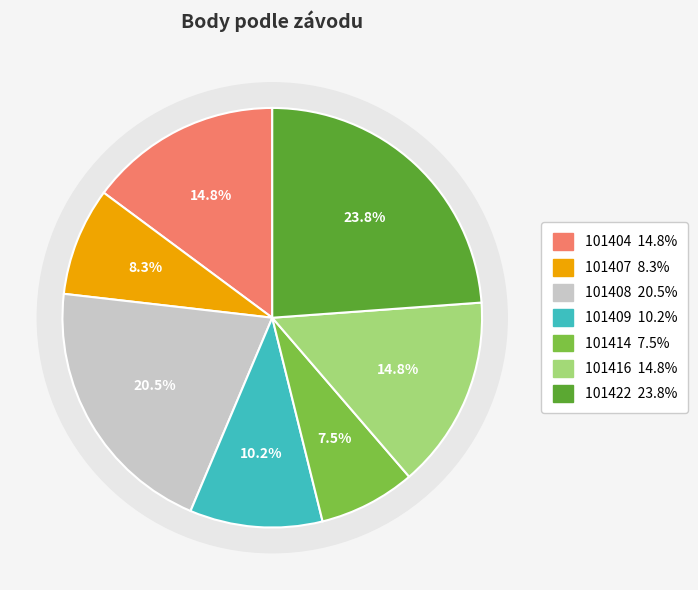

Is it true that 101408 is 5% of the pie?

False